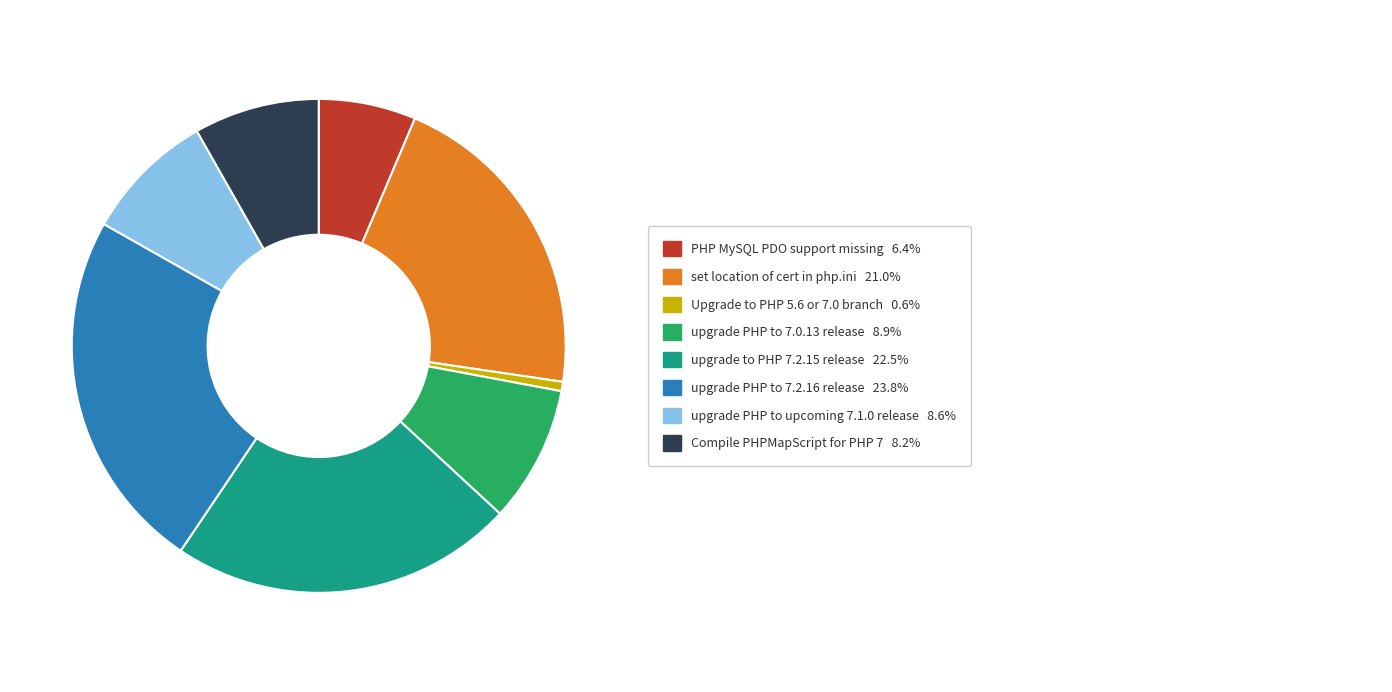

Is there any slice that represents more than half of the pie?

No